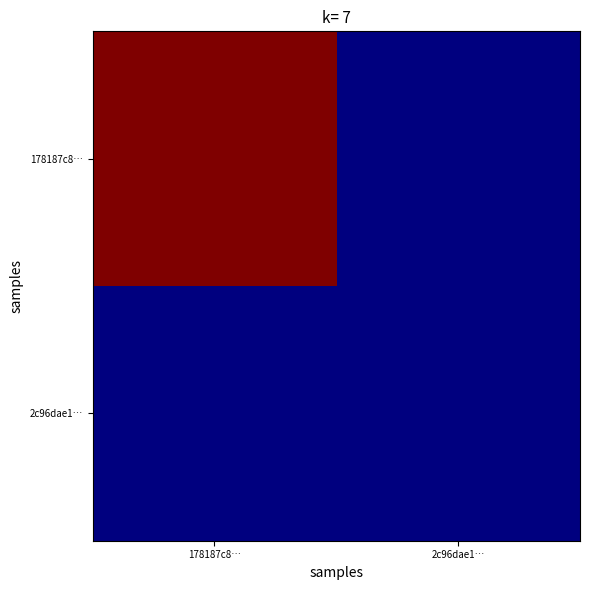

List the series in order of their overall mean, lowest first.

2c96dae1…, 178187c8…